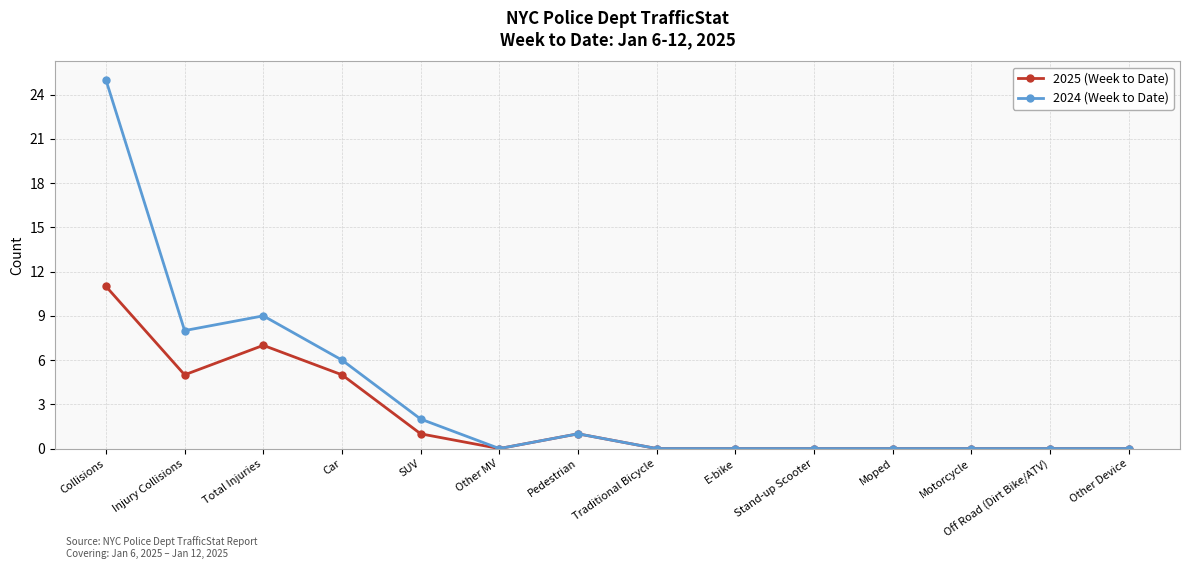

List the series in order of their peak value, lowest first.

2025 (Week to Date), 2024 (Week to Date)